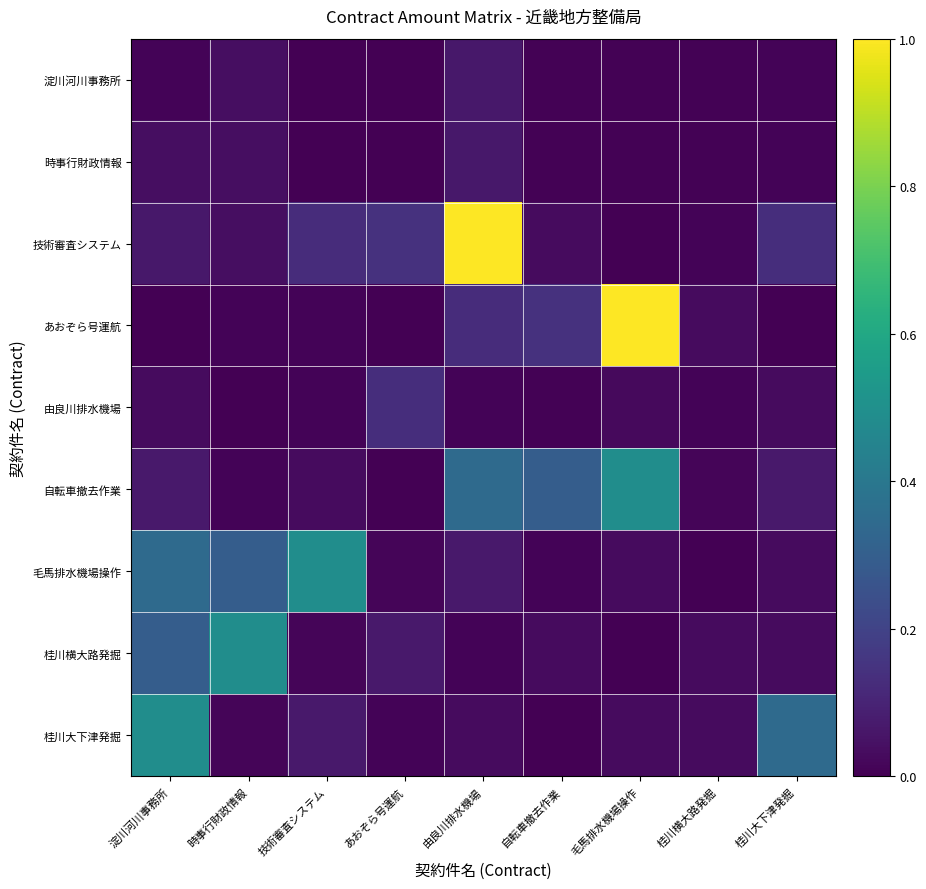

Between 淀川河川事務所 and 桂川大下津発掘, which is larger?

淀川河川事務所